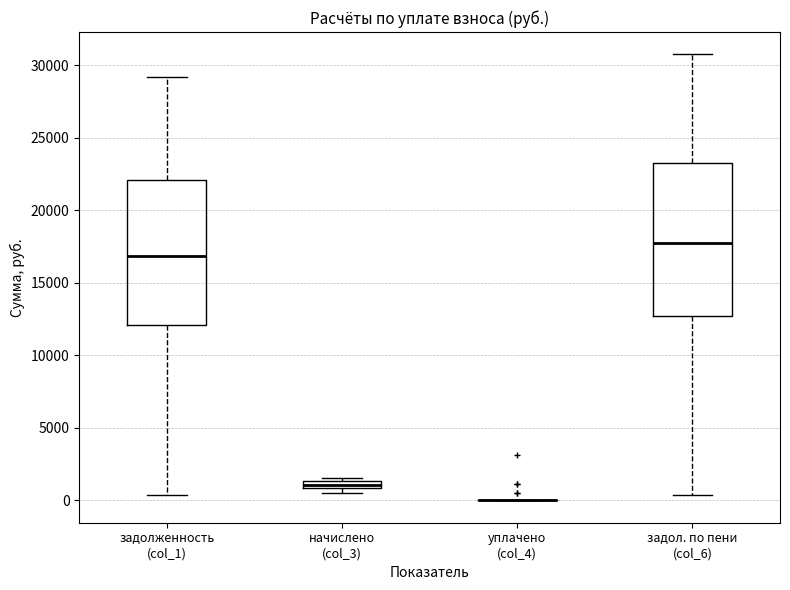

Which box is the tallest, from its lower edge to its upper edge?

задол. по пени (col_6)